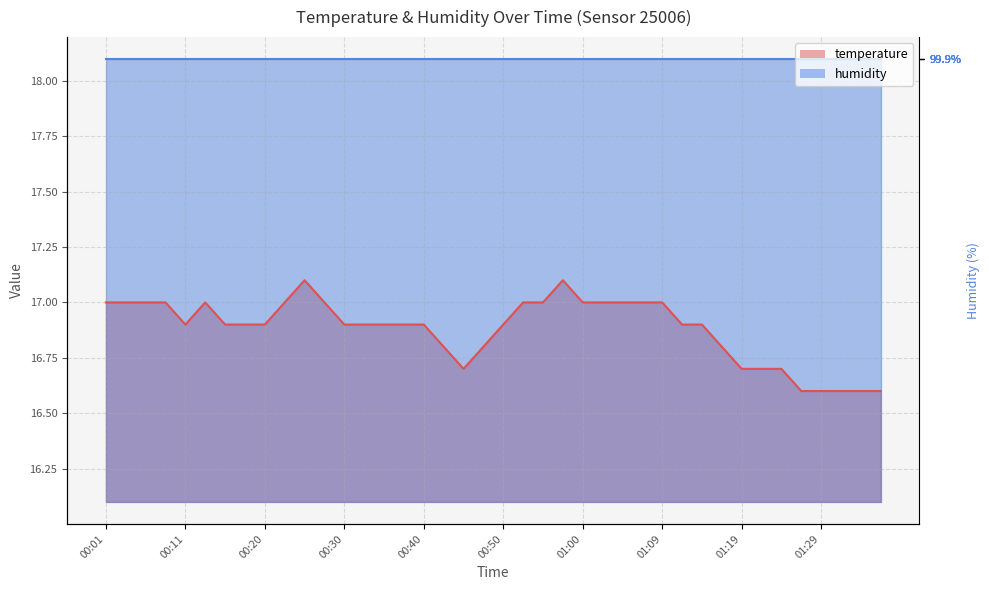

Is it true that the value at 01:19 is 8.2?

False